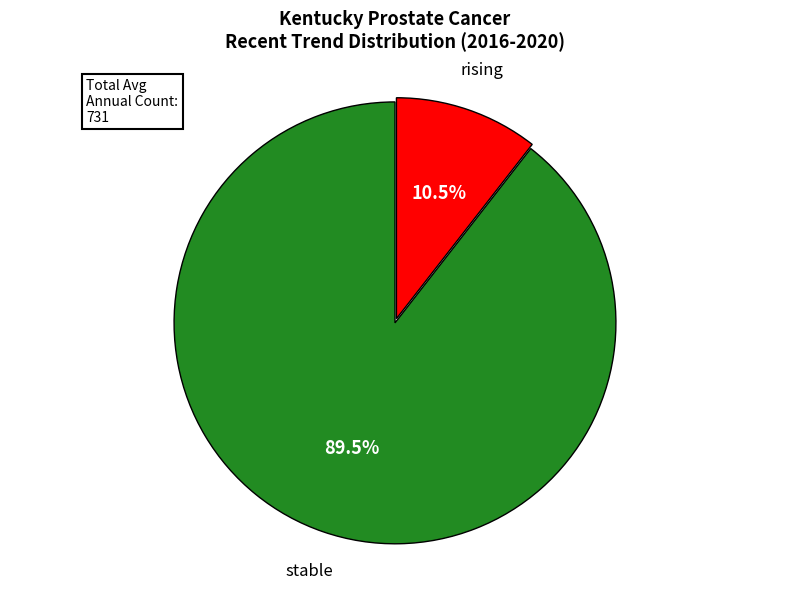

Between stable and rising, which is larger?

stable